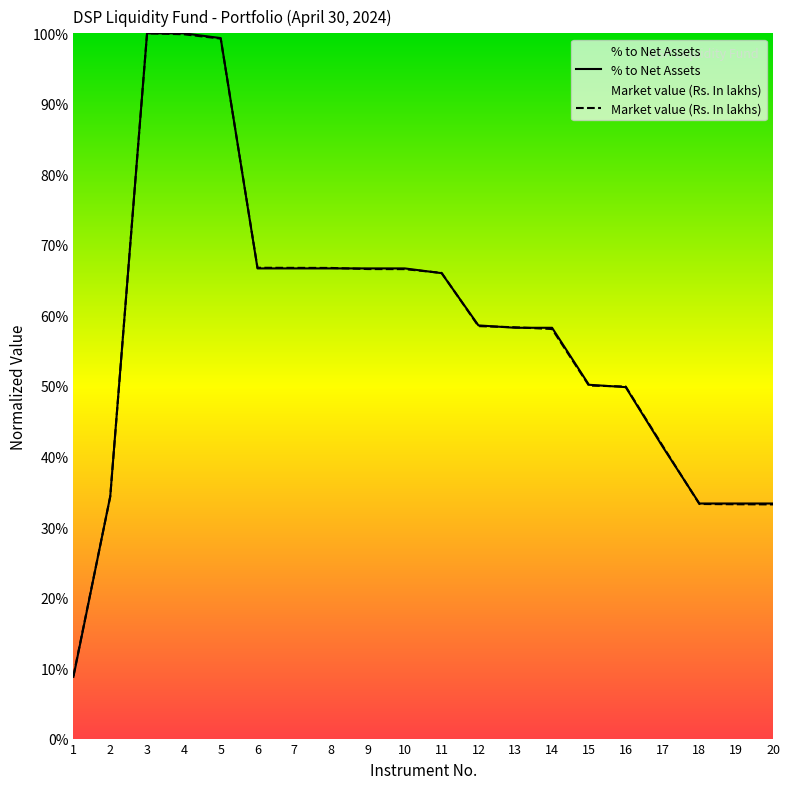

How many times do Market value (Rs. In lakhs) and % to Net Assets cross each other?

9